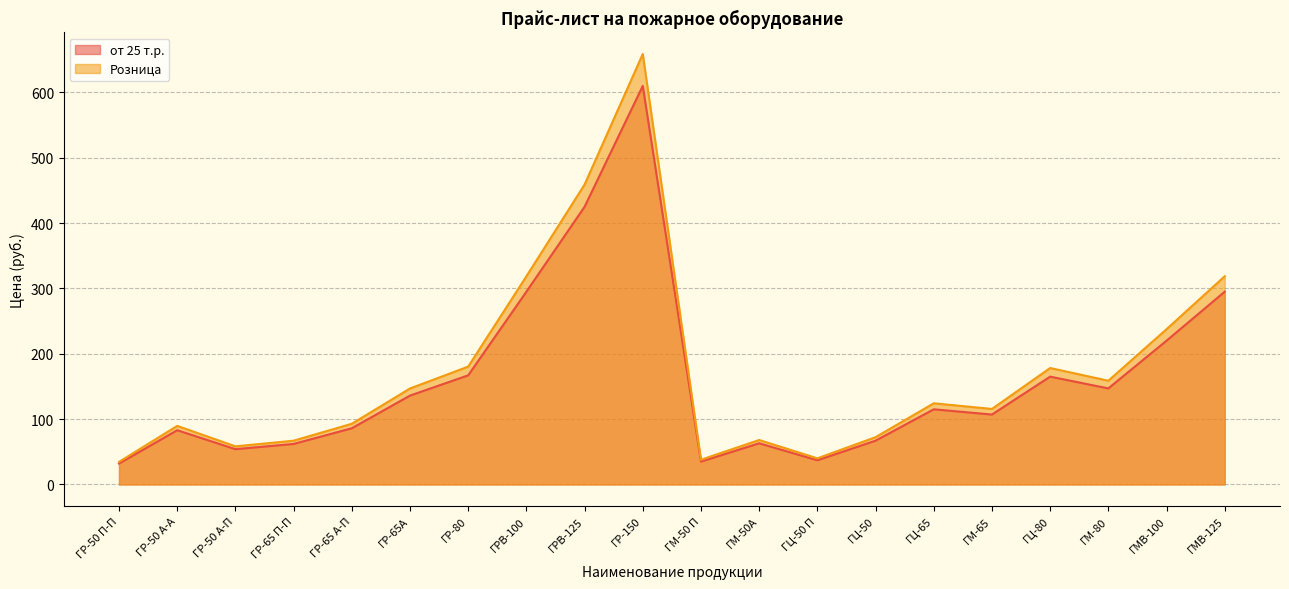

What is the average value of the Розница series?

172.9